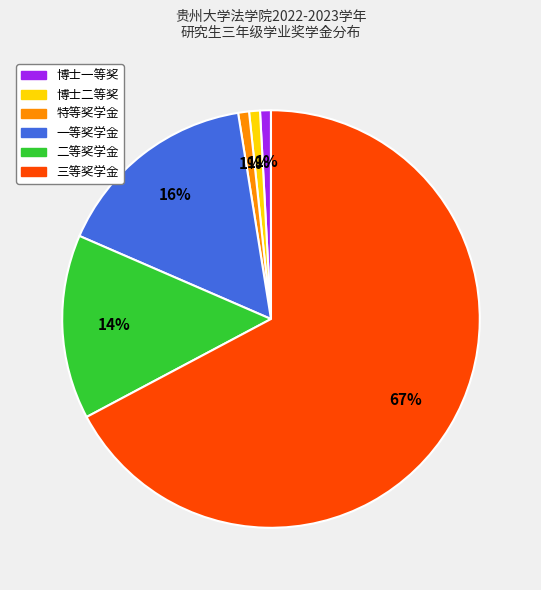

Is it true that 博士二等奖 is 11% of the pie?

False